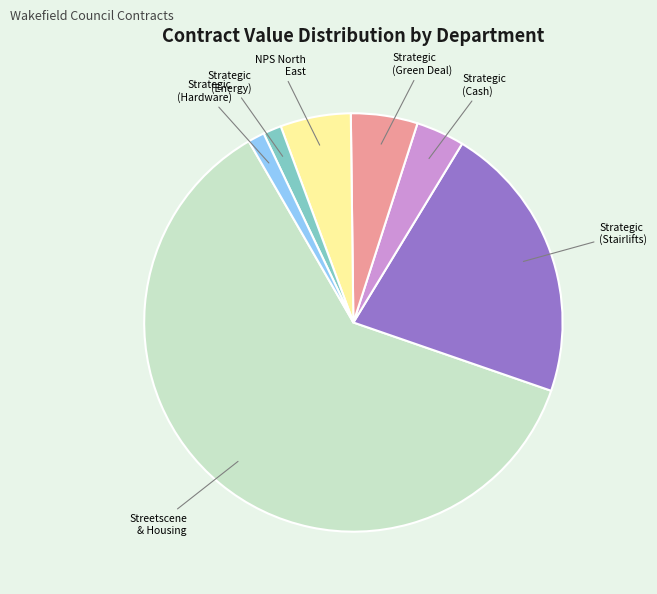

Is there a majority slice in this chart?

Yes